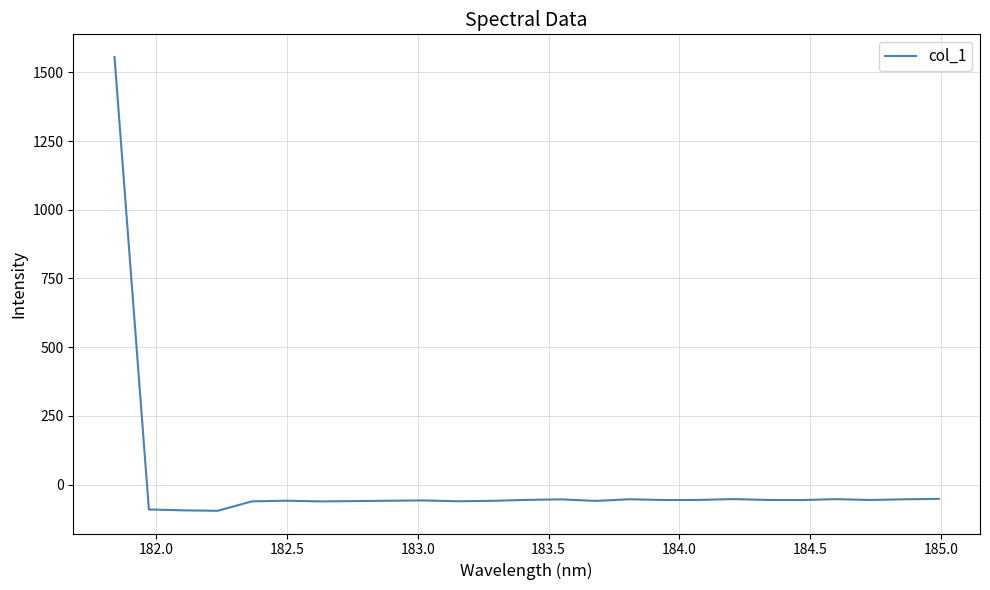

What is the maximum value shown in the chart?

1555.6